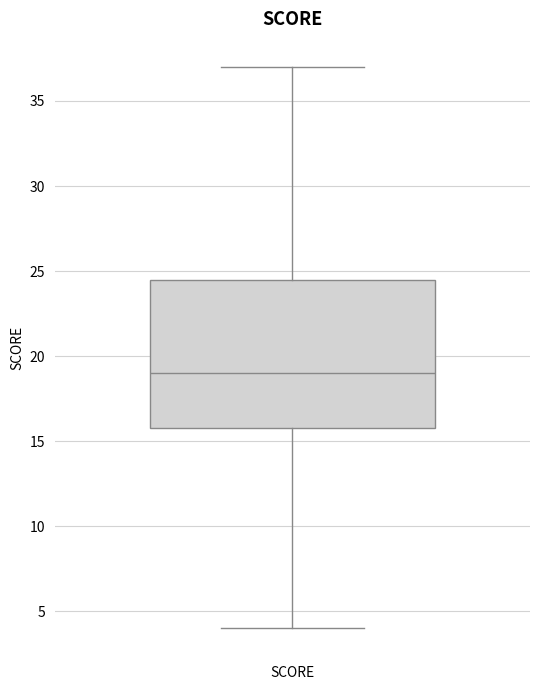

Read this box plot against the y-axis: the position of the median line, the range covered by the box, and the ends of both whiskers. The values are not printed on the chart, so give them approximately, as read against the axis.

median 19.0, box 16.0 to 24.5, whiskers 4.0 to 37.0